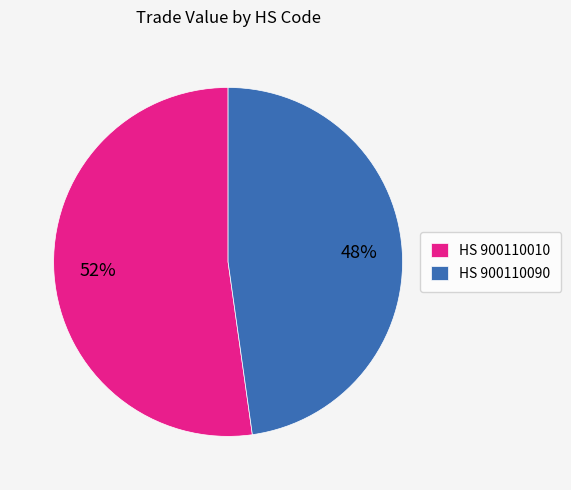

Combined, do HS 900110010 and HS 900110090 account for over 50%?

Yes